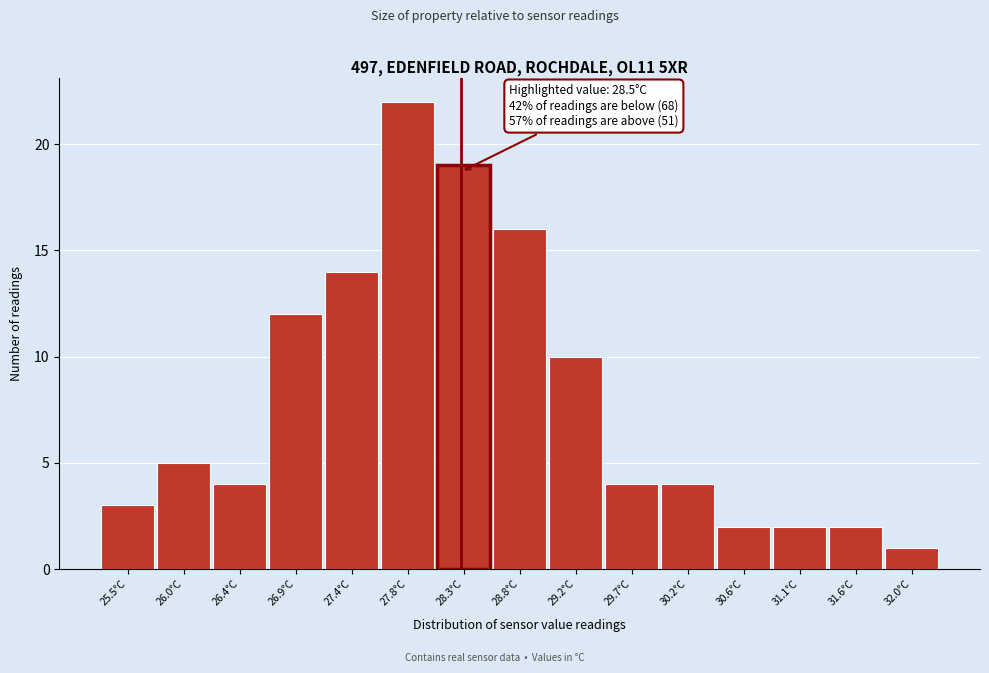

Reading left to right, extract all data points from this chart.

25.5°C=3	26.0°C=5	26.4°C=4	26.9°C=12	27.4°C=14	27.8°C=22	28.3°C=19	28.8°C=16	29.2°C=10	29.7°C=4	30.2°C=4	30.6°C=2	31.1°C=2	31.6°C=2	32.0°C=1